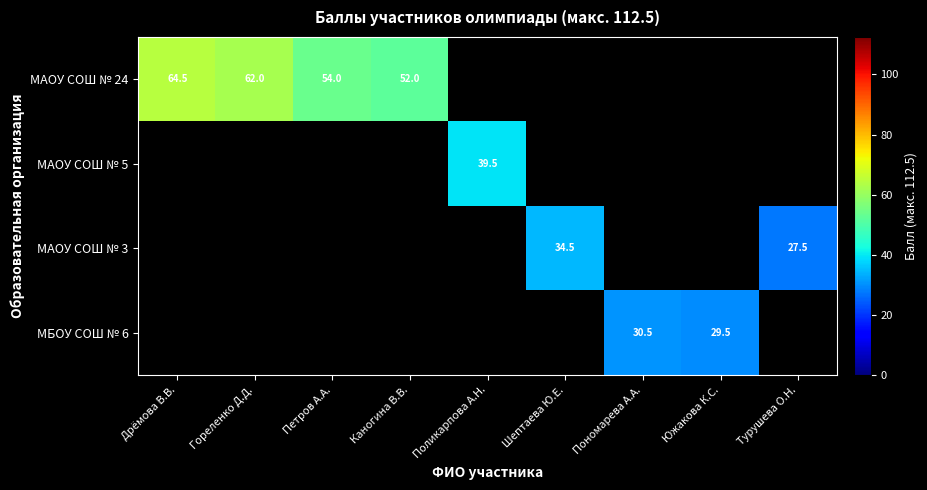

The МАОУ СОШ № 3 series shows 48.4 at Турушева О.Н.. True or false?

False